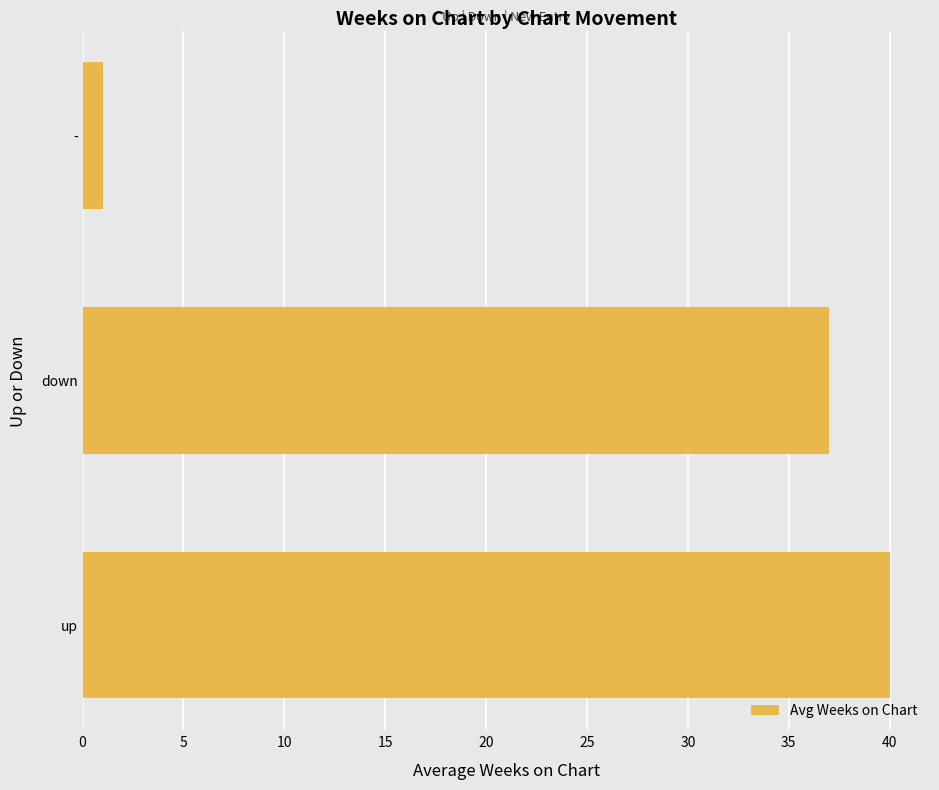

How many data points does each series have?

3